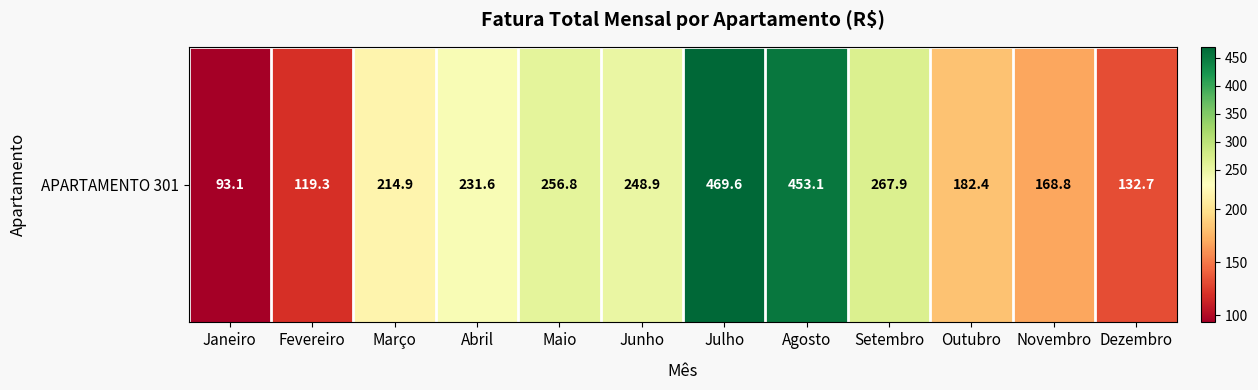

The chart shows a value of 41.1 at Dezembro. True or false?

False